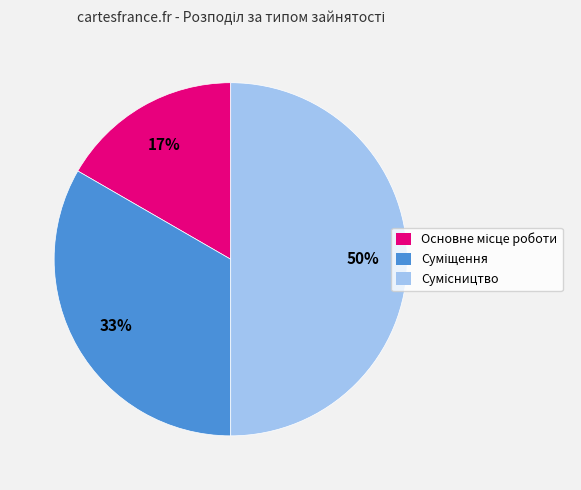

How many segments does this pie chart have?

3